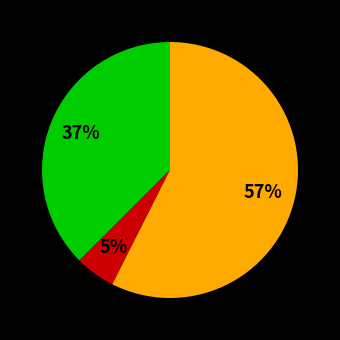

Is there any slice that represents more than half of the pie?

Yes